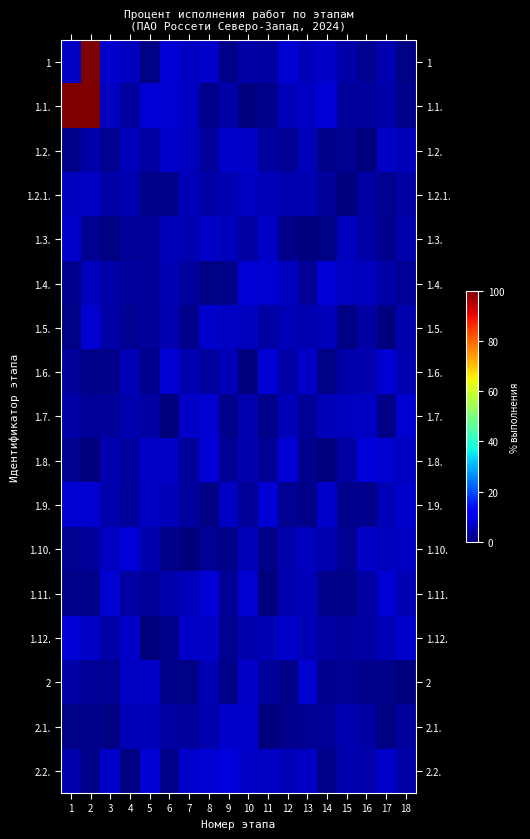

At which category is the sum across all series the highest?

2